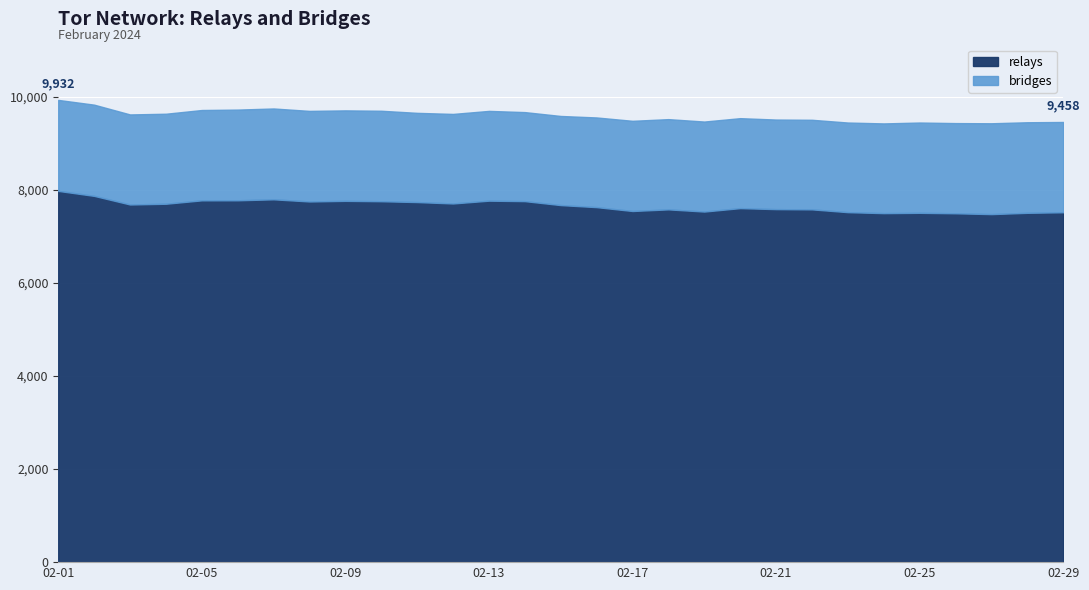

What is the difference between the relays values at 2024-02-28 and 2024-02-06?

269